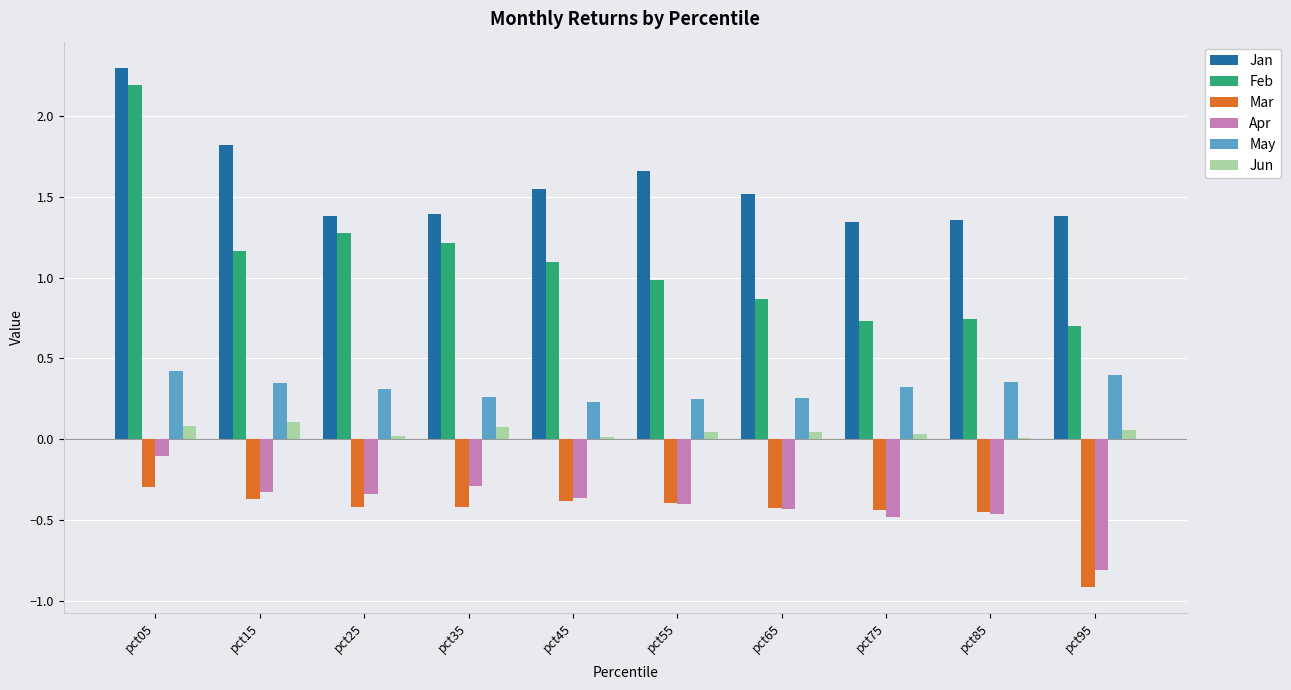

The Jan series shows 1.3 at pct75. True or false?

True